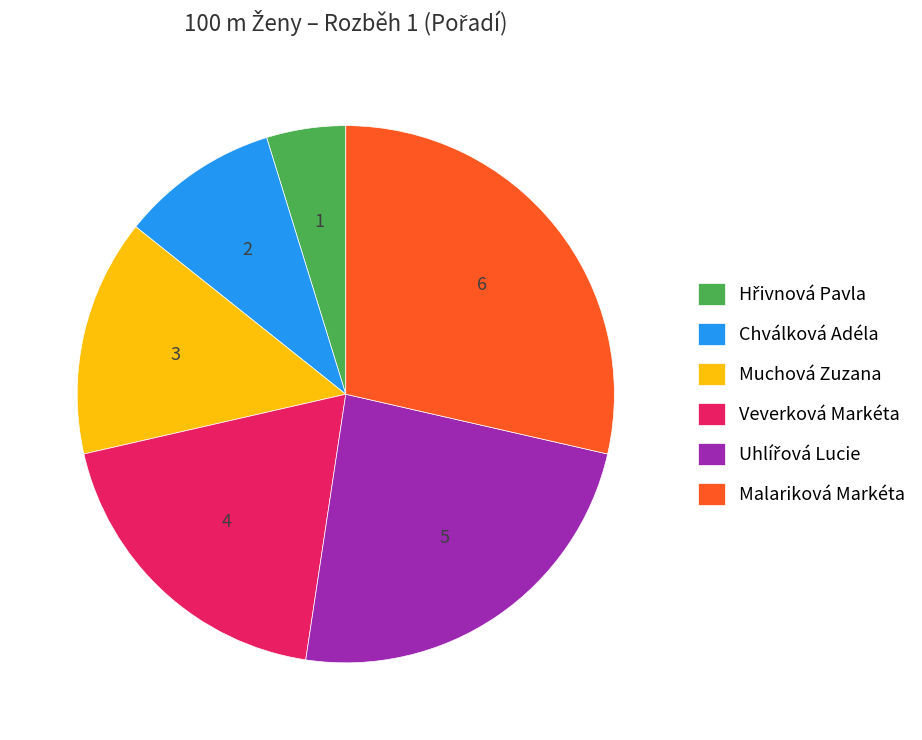

Is it true that Chválková Adéla is 17% of the pie?

False